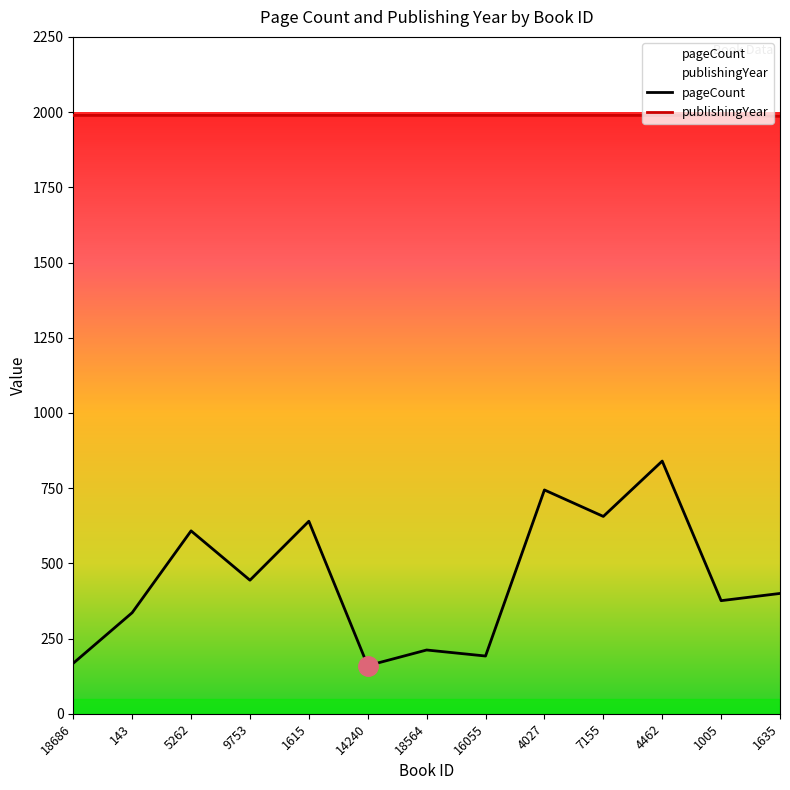

Reading left to right, list all the values displayed in this chart.

pageCount: 18686=168	143=336	5262=608	9753=444	1615=640	14240=160	18564=212	16055=192	4027=744	7155=656	4462=840	1005=376	1635=400
publishingYear: 18686=1989	143=1989	5262=1989	9753=1989	1615=1989	14240=1989	18564=1989	16055=1989	4027=1989	7155=1989	4462=1989	1005=1989	1635=1986